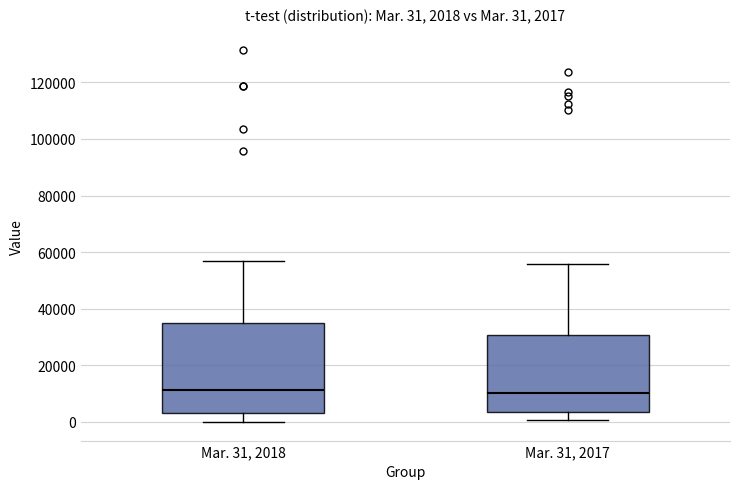

Which box is the tallest, from its lower edge to its upper edge?

Mar. 31, 2018